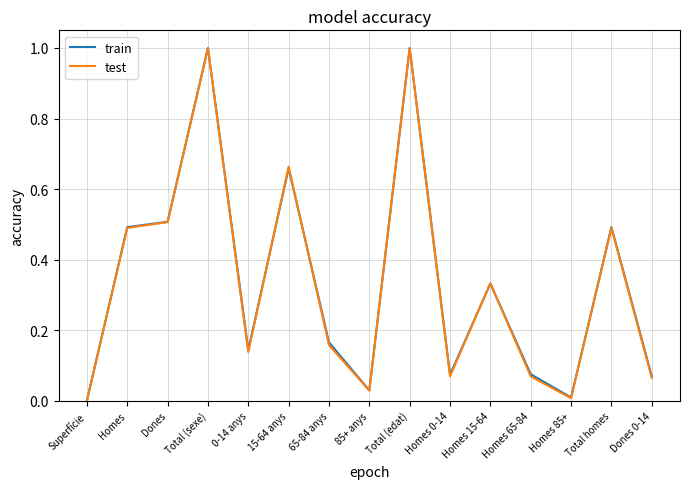

After their last crossing, which series has the higher values: train or test?

train